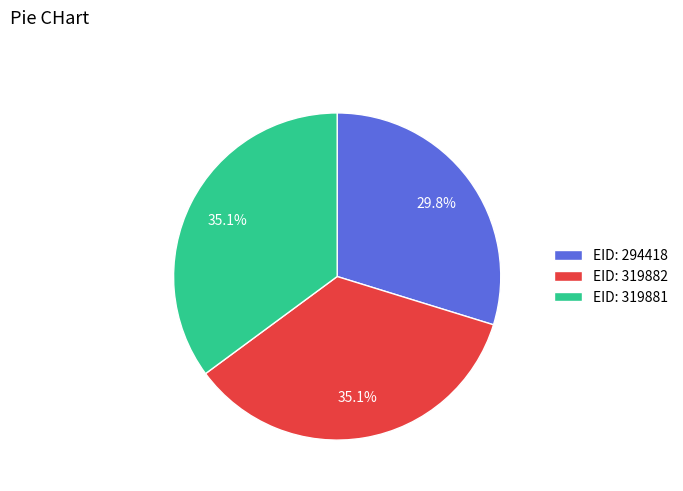

Is there any slice that represents more than half of the pie?

No